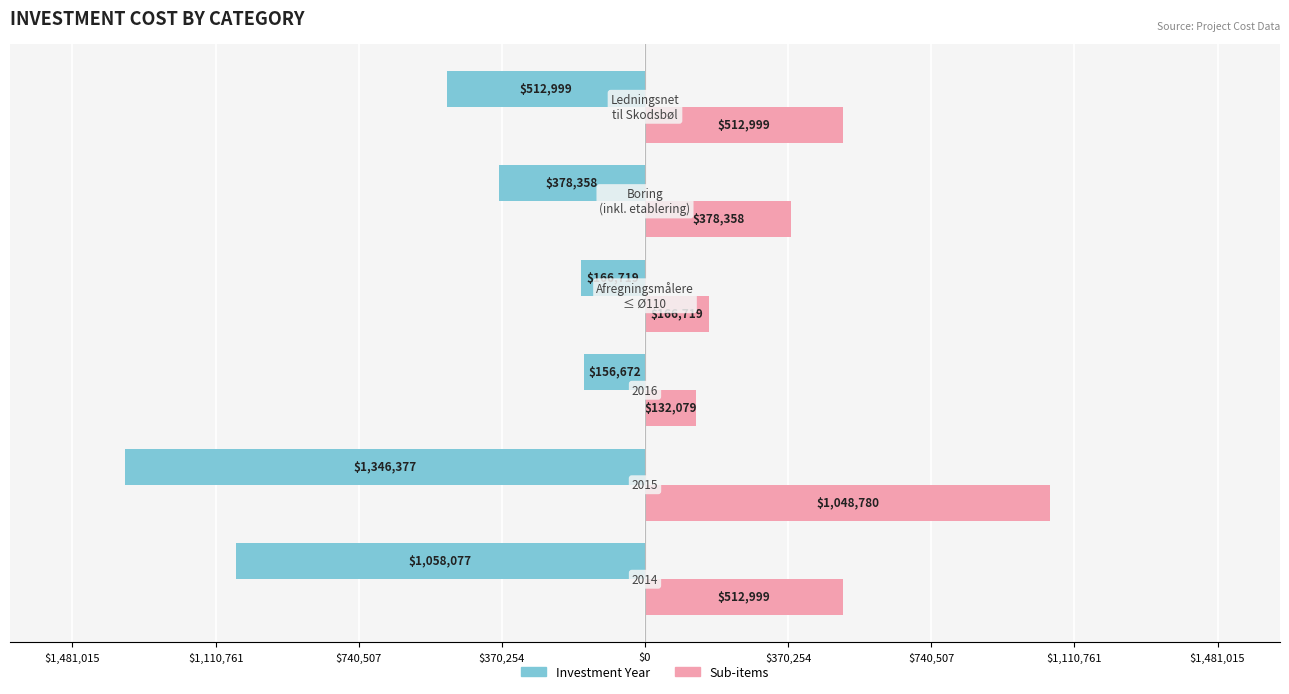

What are all the series names shown in the legend?

Investment Year, Sub-items